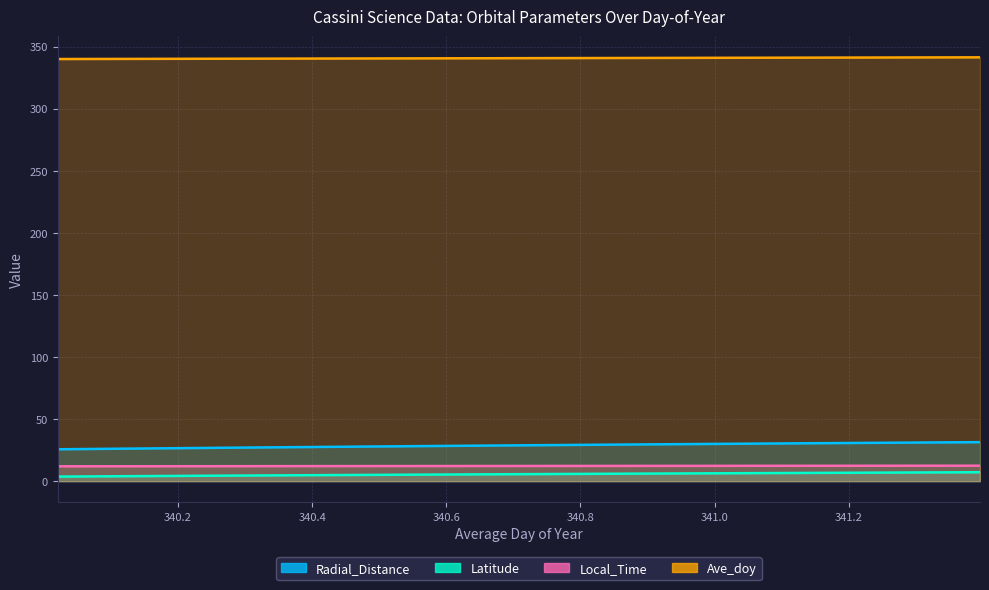

Where is Latitude nearest to the value 5?

340.4792